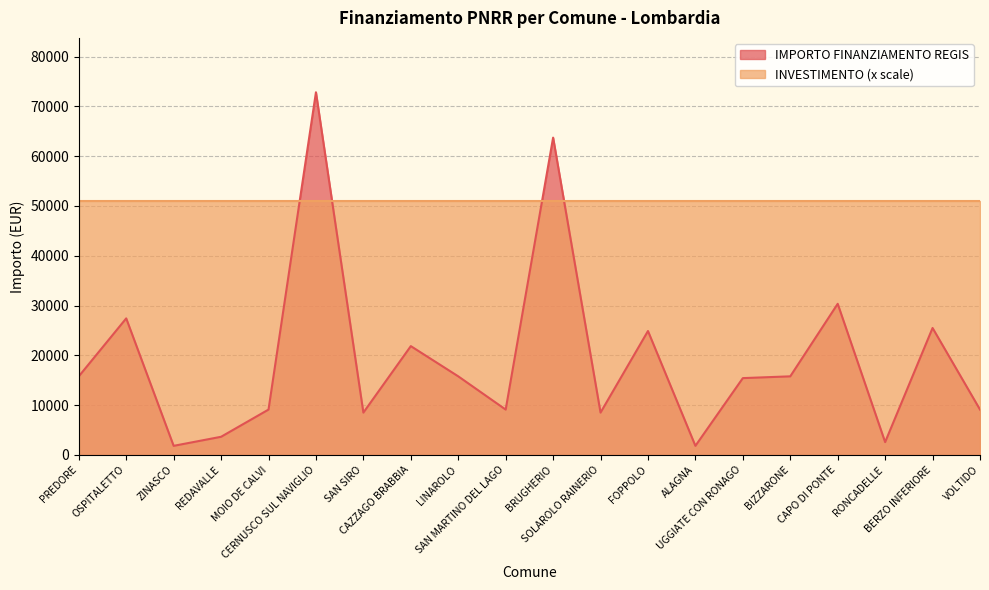

How many lines are shown in the chart?

2